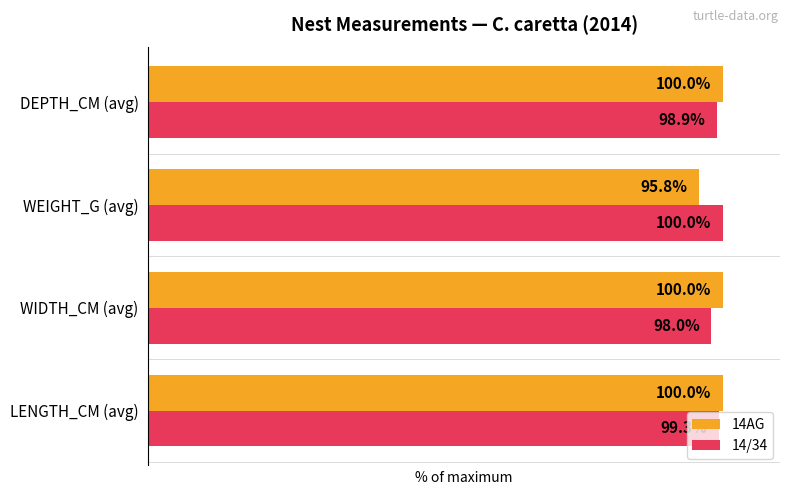

Which series has the largest total across all categories?

14/34